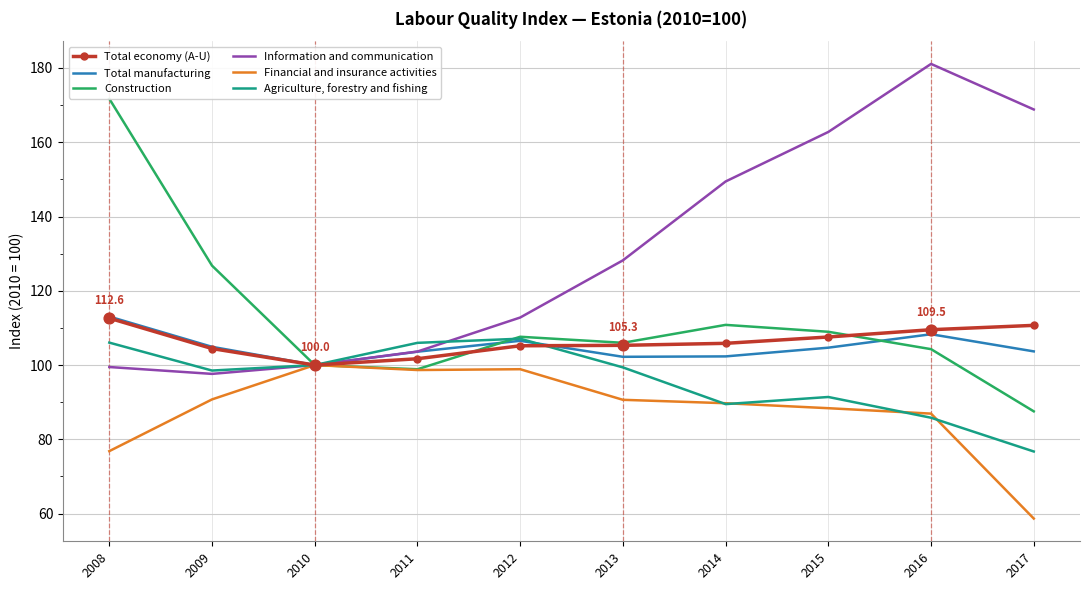

Which series changed the most between 2010 and 2012?

Information and communication